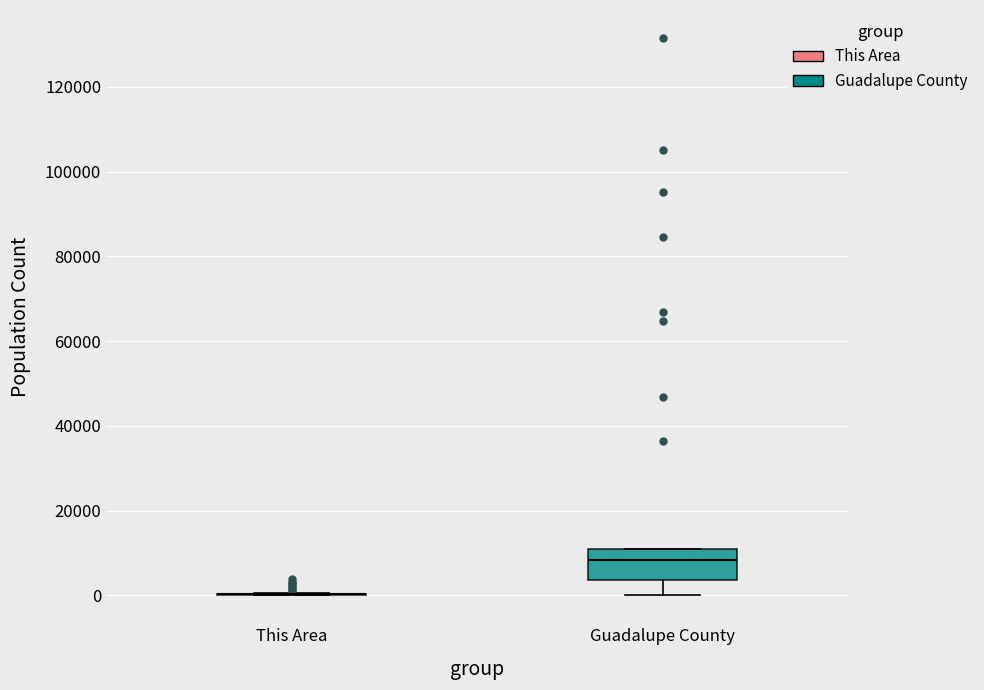

Reading left to right, transcribe this box plot: for each box, give where its median line is, the range the box spans, and where its two whiskers end, as read against the y-axis. The values are not printed on the chart, so give them approximately, as read against the axis.

This Area: box collapsed to a line at 0, whiskers 0 to 0
Guadalupe County: median 8000, box 4000 to 10000, whiskers 0 to 12000